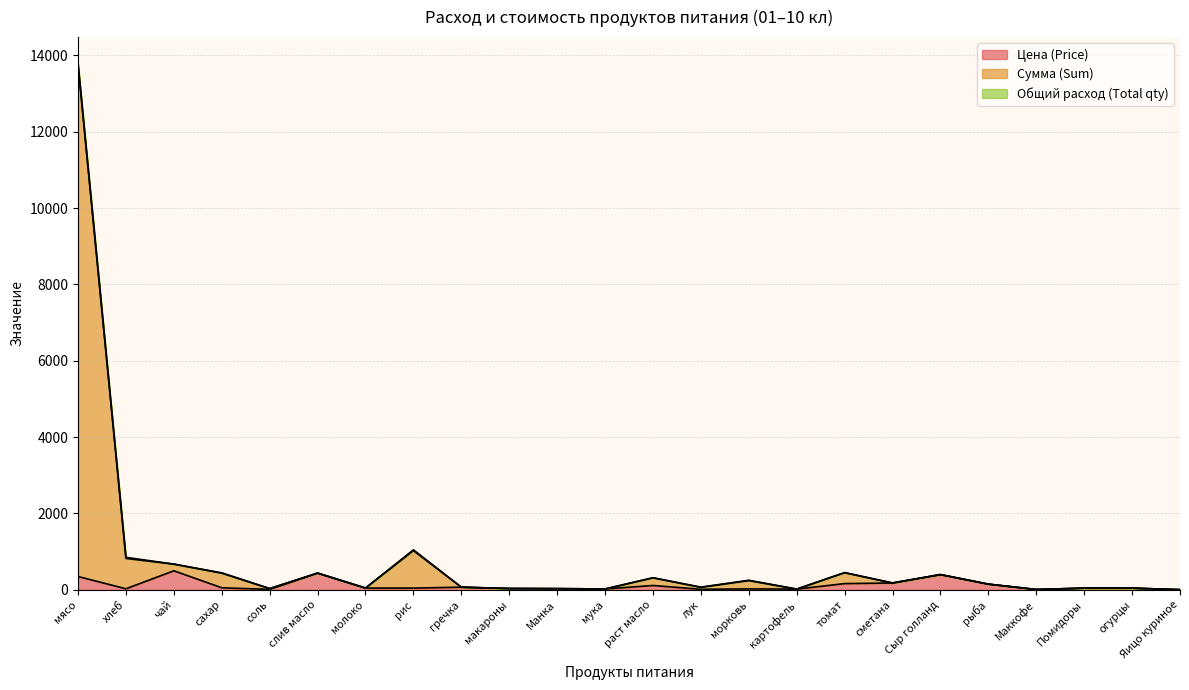

What is the sum of the Сумма (Sum) values at сахар and рис?

1494.0